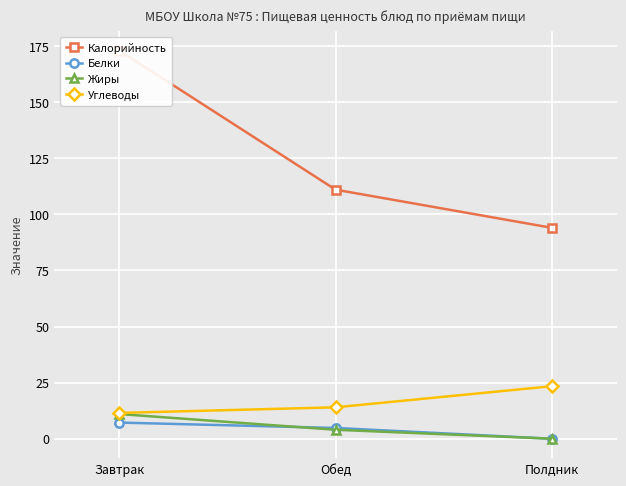

What is the spread (max minus min) of values at Завтрак?

165.8